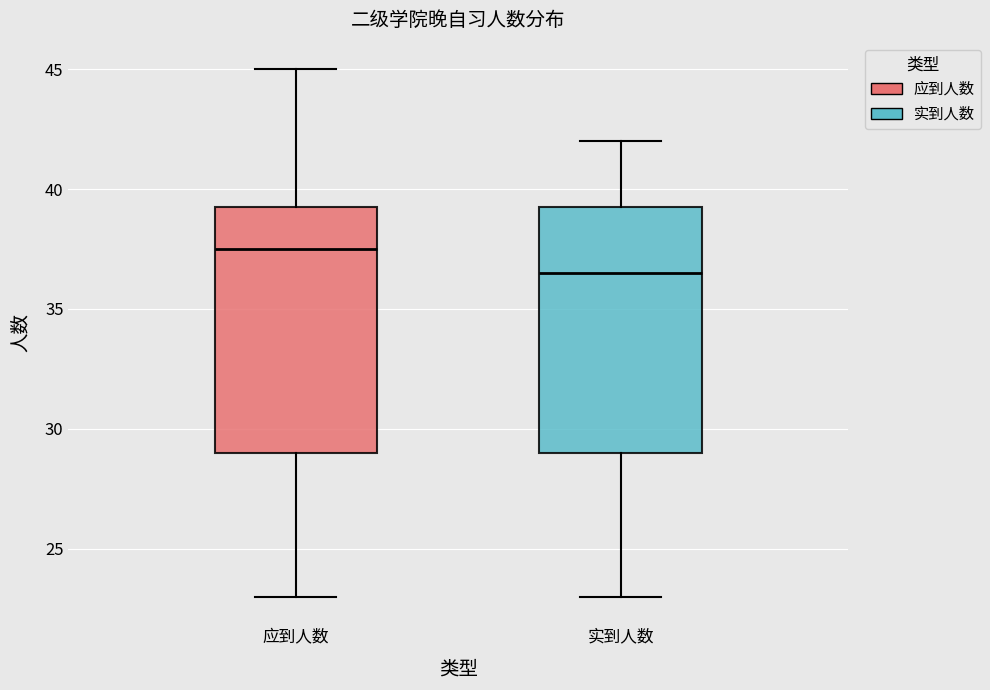

Where is the upper edge of the box for 应到人数 on the y-axis? The values are not printed on the chart, so give them approximately, as read against the axis.

39.5